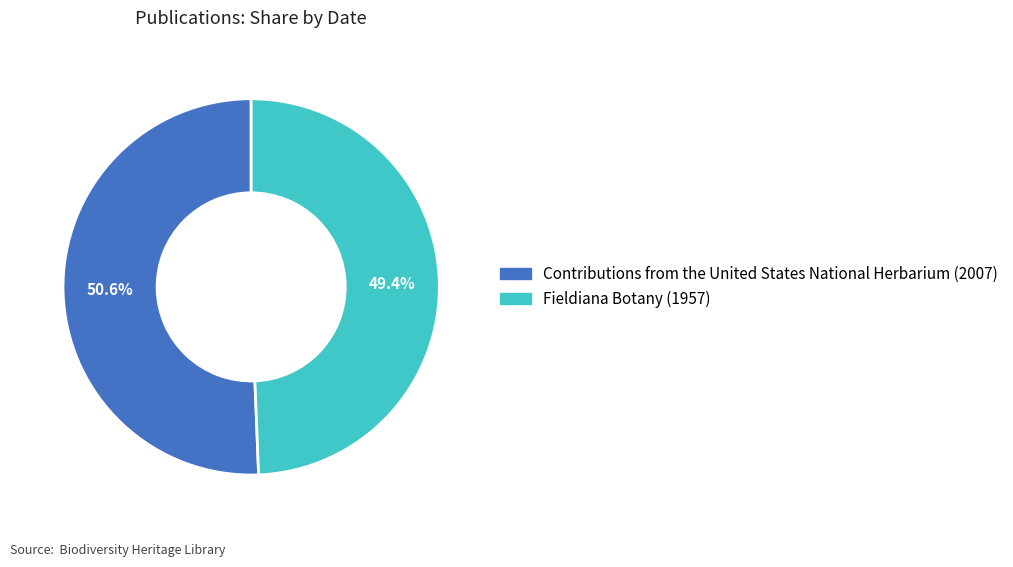

What percentage is the Contributions from the United States National Herbarium (2007) slice, to the nearest percent?

51%